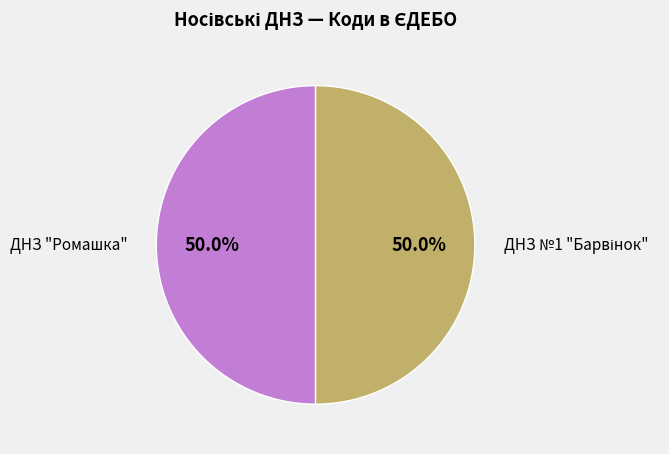

What percentage is NOT represented by ДНЗ "Ромашка"?

50.0%